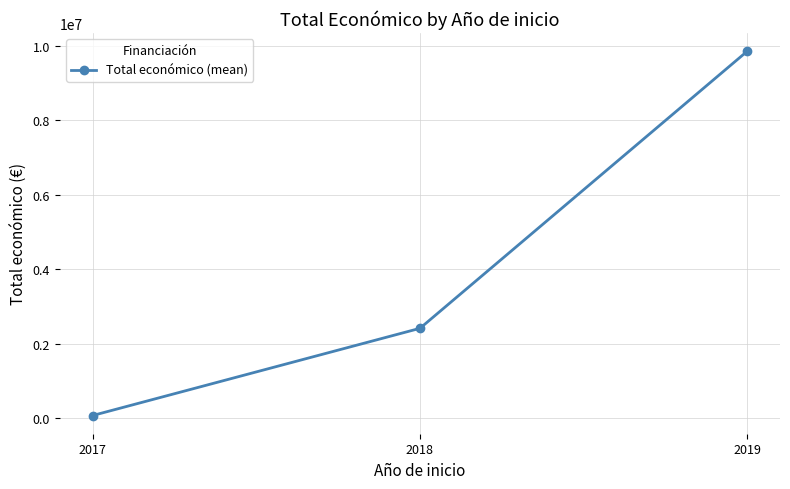

Reading left to right, extract all data points from this chart.

71800	2411461	9847932